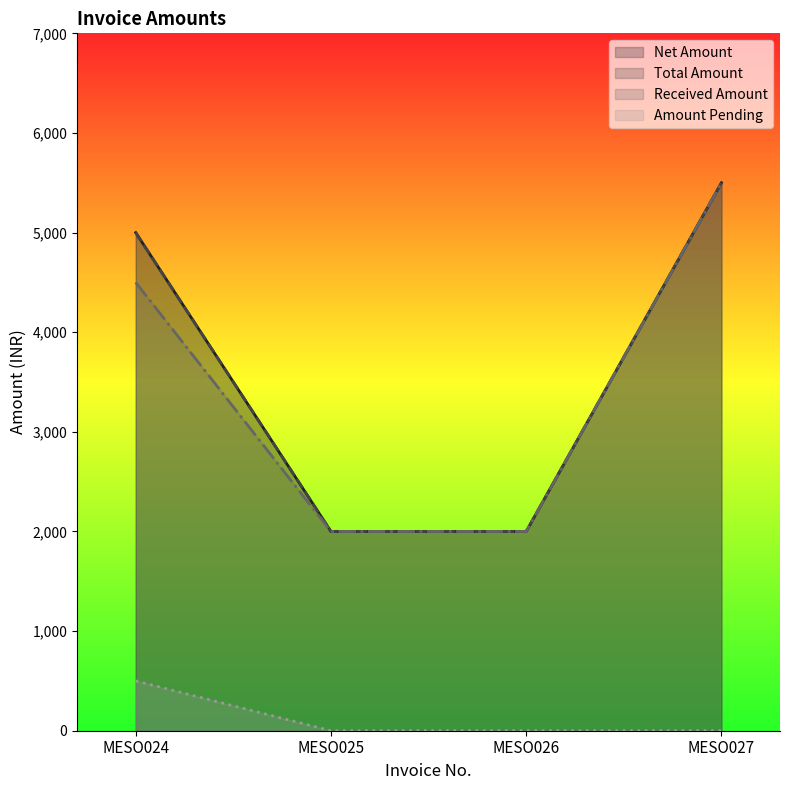

What value does the Received Amount series have at MESO024?

4500